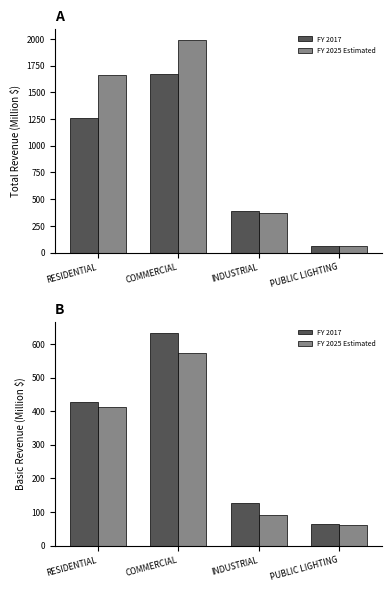

Which category has the highest value across all series?

COMMERCIAL